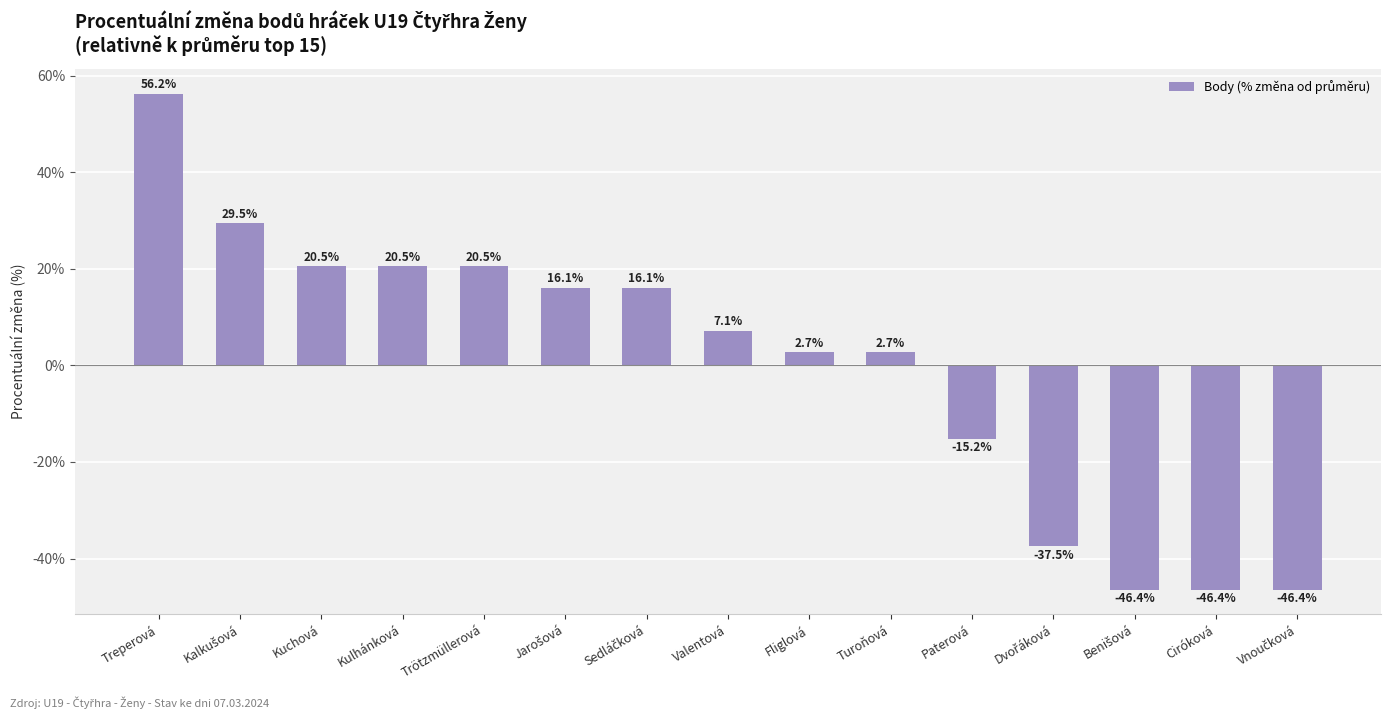

Are the bars horizontal?

No